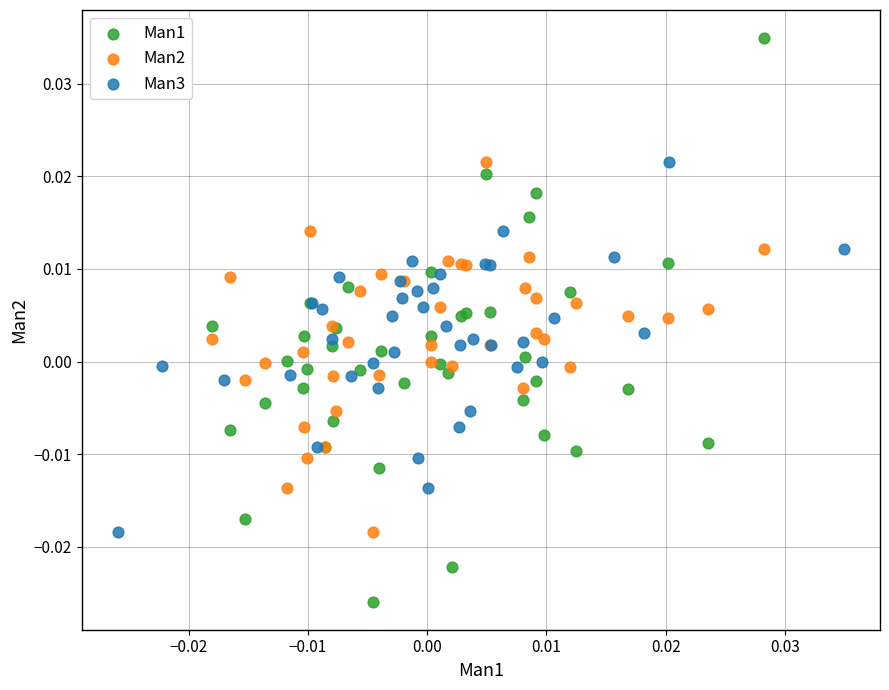

Which series contains the lowest Y value?

Man1